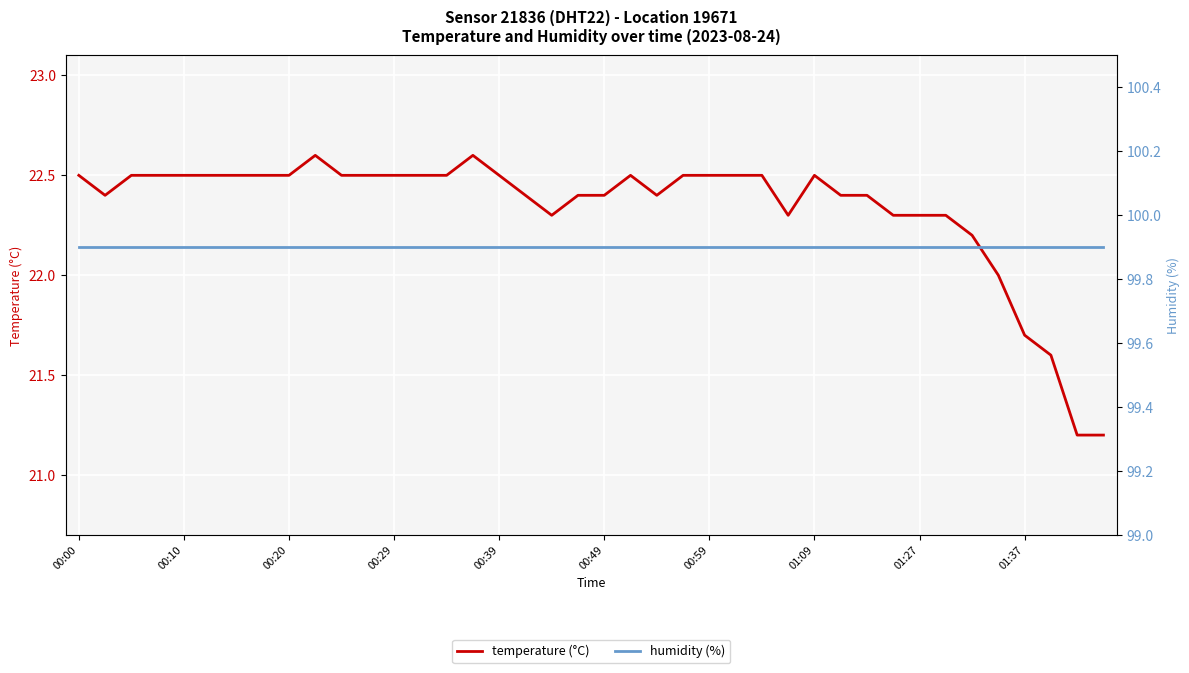

What is the value of the humidity (%) point at the 30th from the left?

99.9